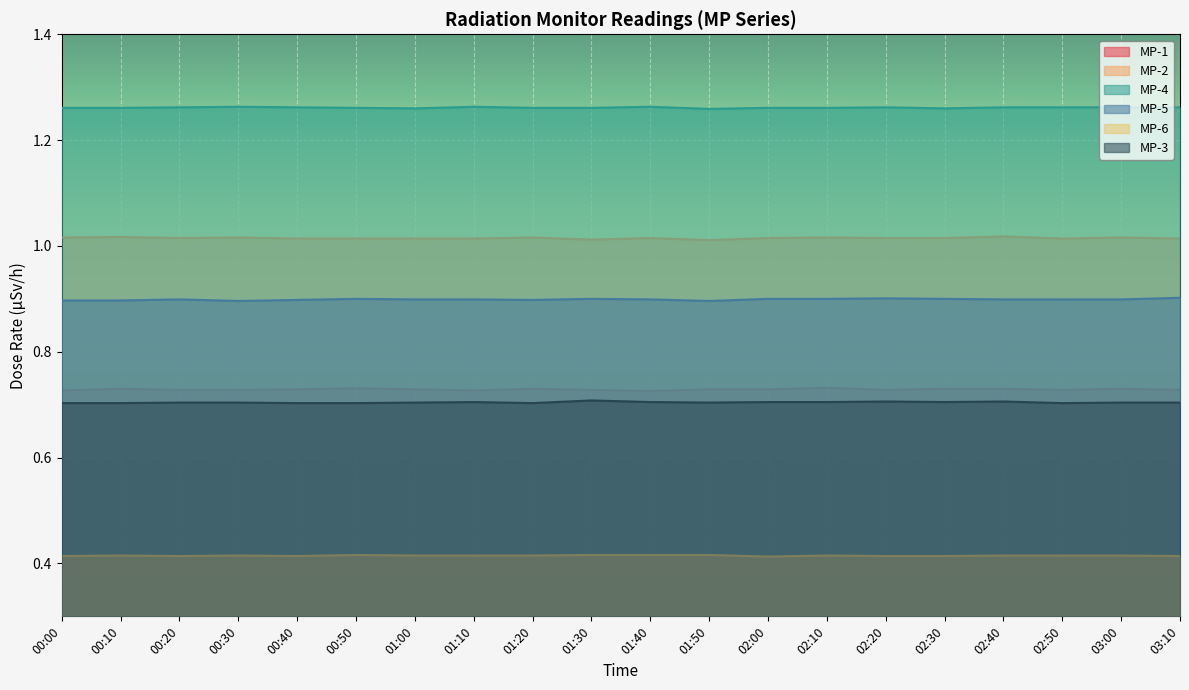

Read the MP-6 value at 02:20.

0.4